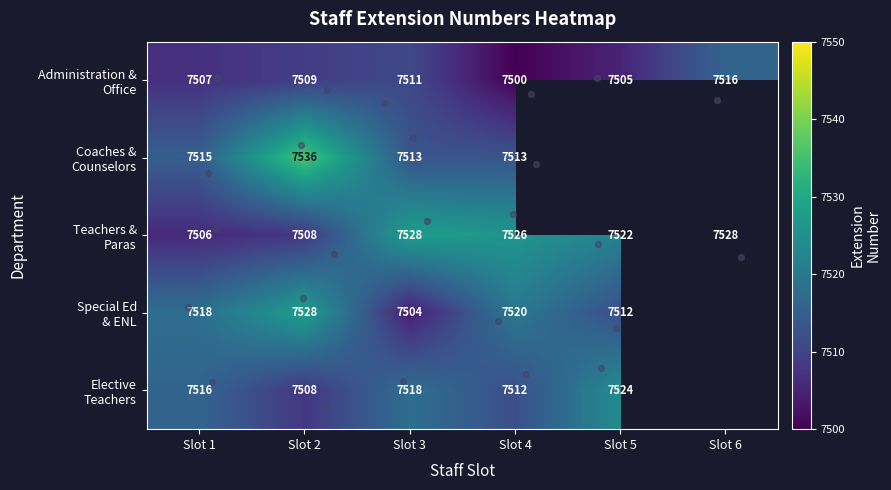

At how many categories does at least one series exceed 7528?

1